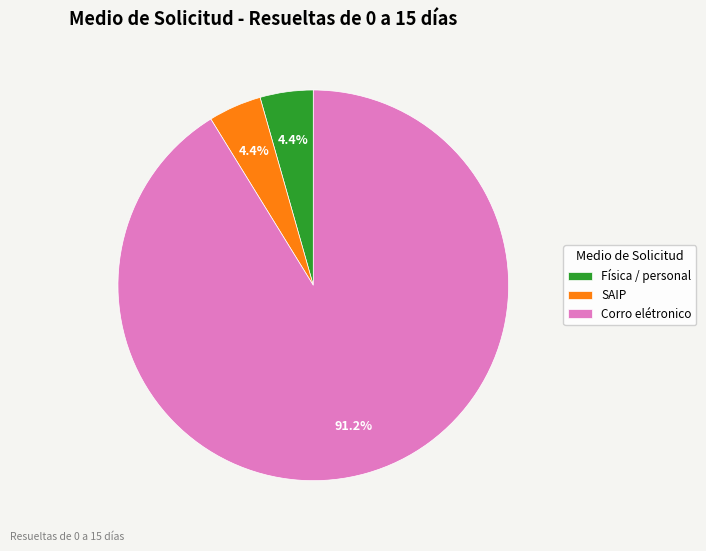

What percentage do Física / personal and SAIP together represent?

8.8%